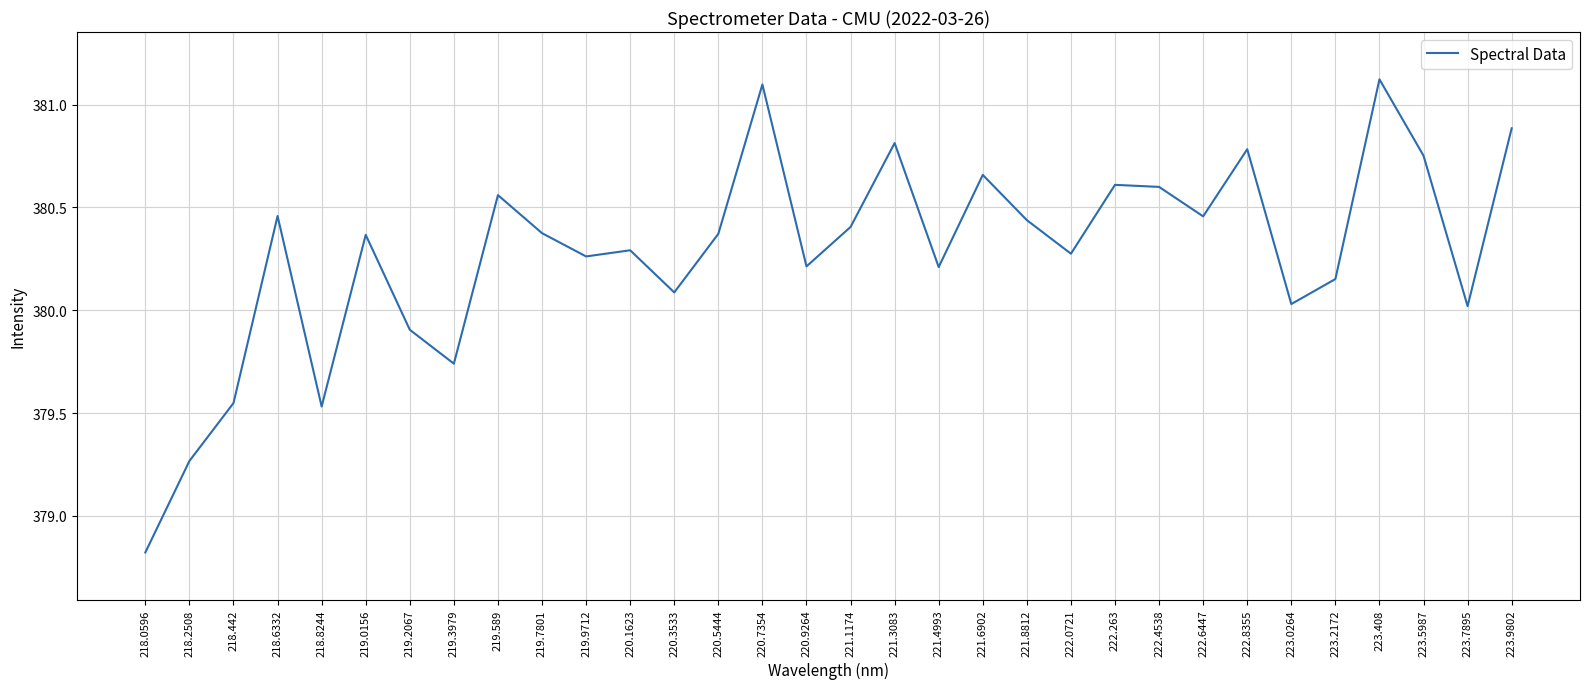

Between 219.9712 and 221.1174, which is larger?

221.1174